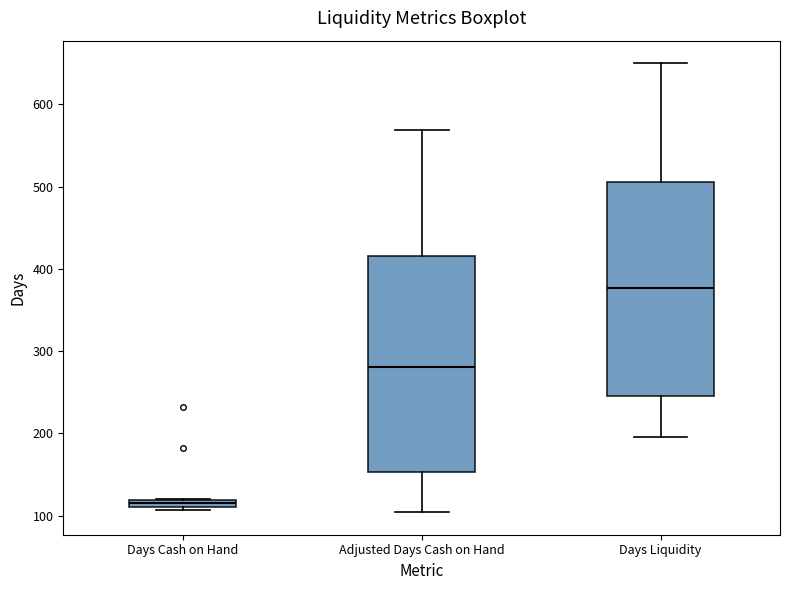

Which box's median line is the lowest?

Days Cash on Hand